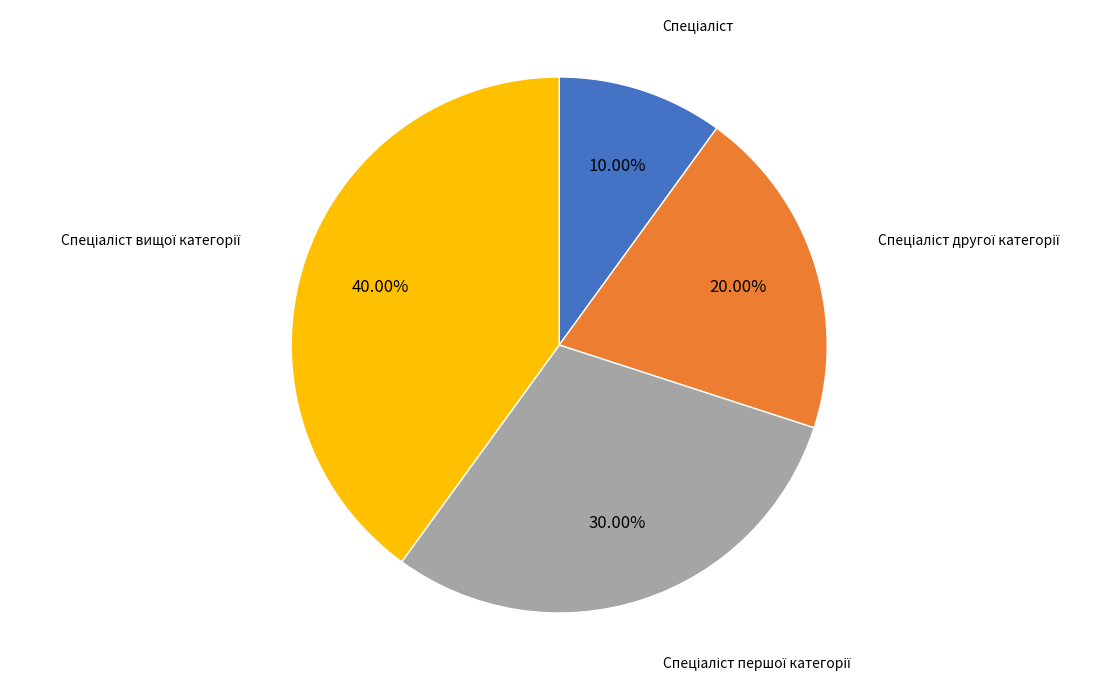

Is there a majority slice in this chart?

No